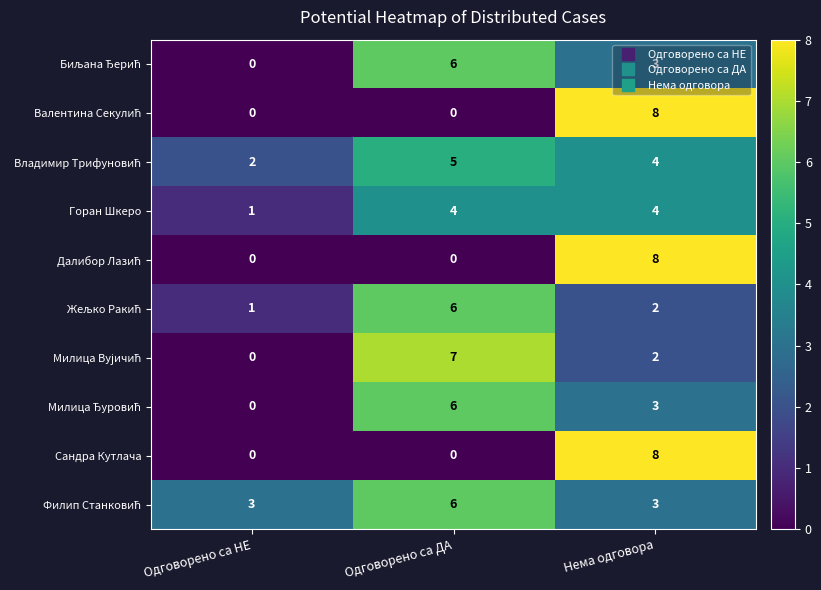

Count the Сандра Кутлача values in the range 0 to 8.

3